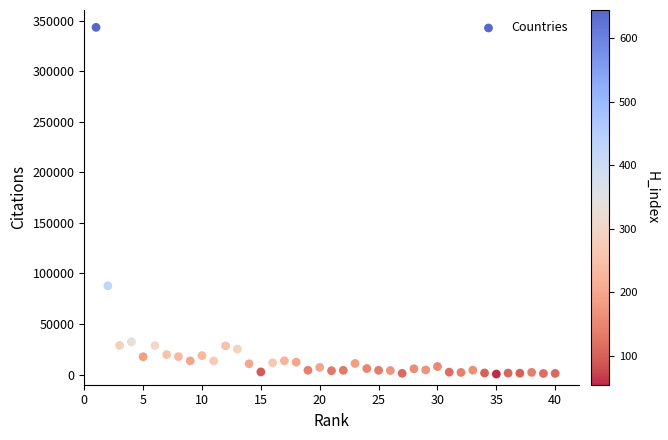

What is the range of Y values (max minus min)?

342828